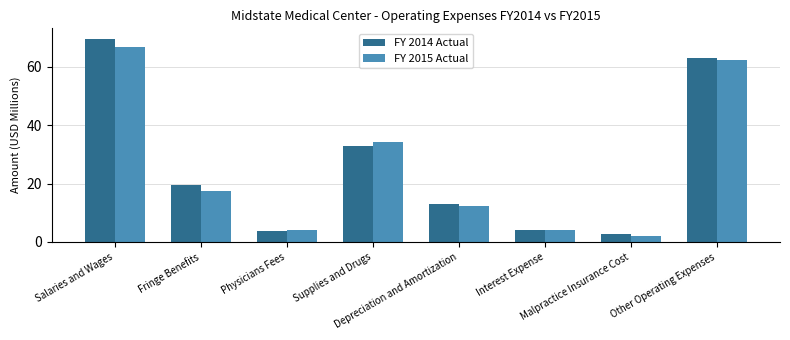

How many bars are there in each group?

2